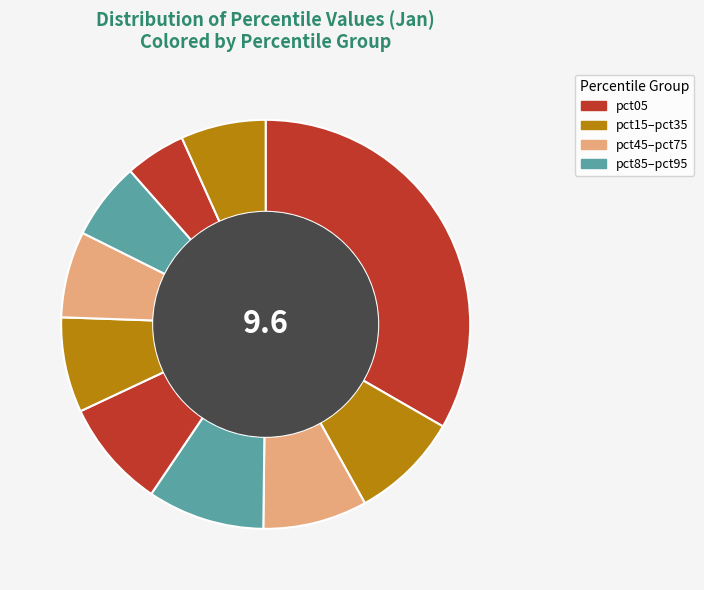

How many slices are in this pie chart?

10